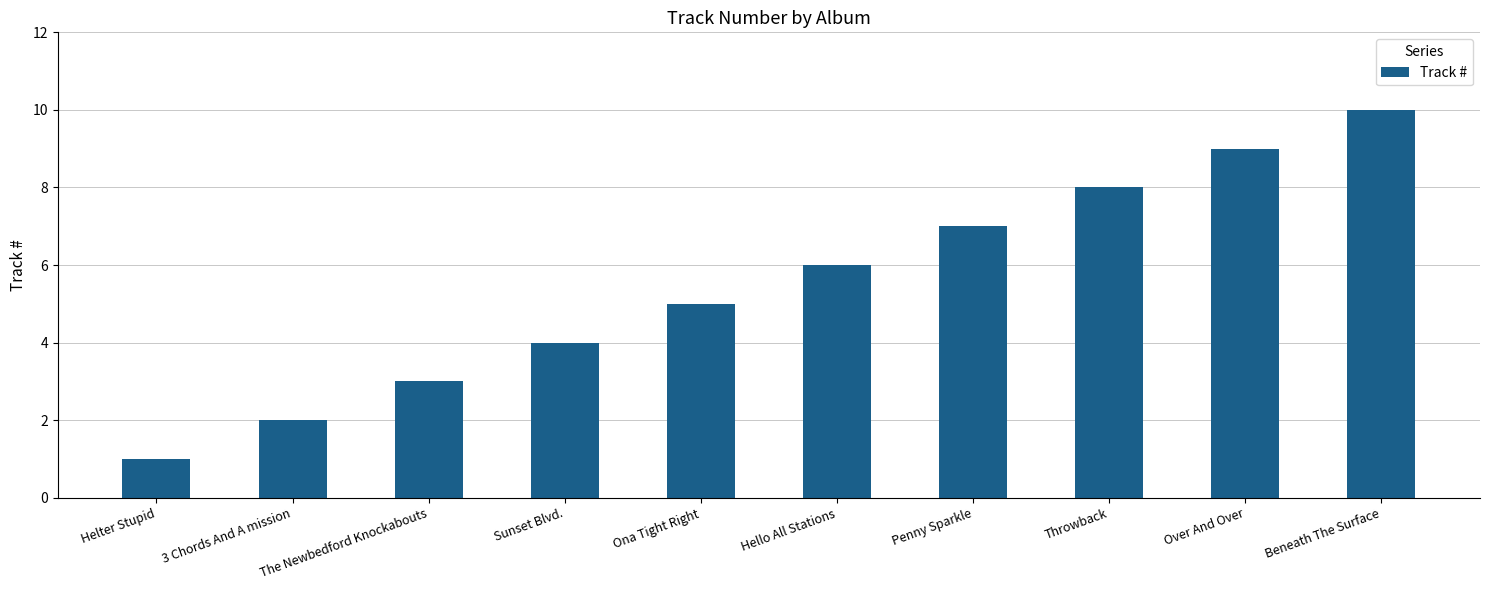

How many bars are there in total?

10